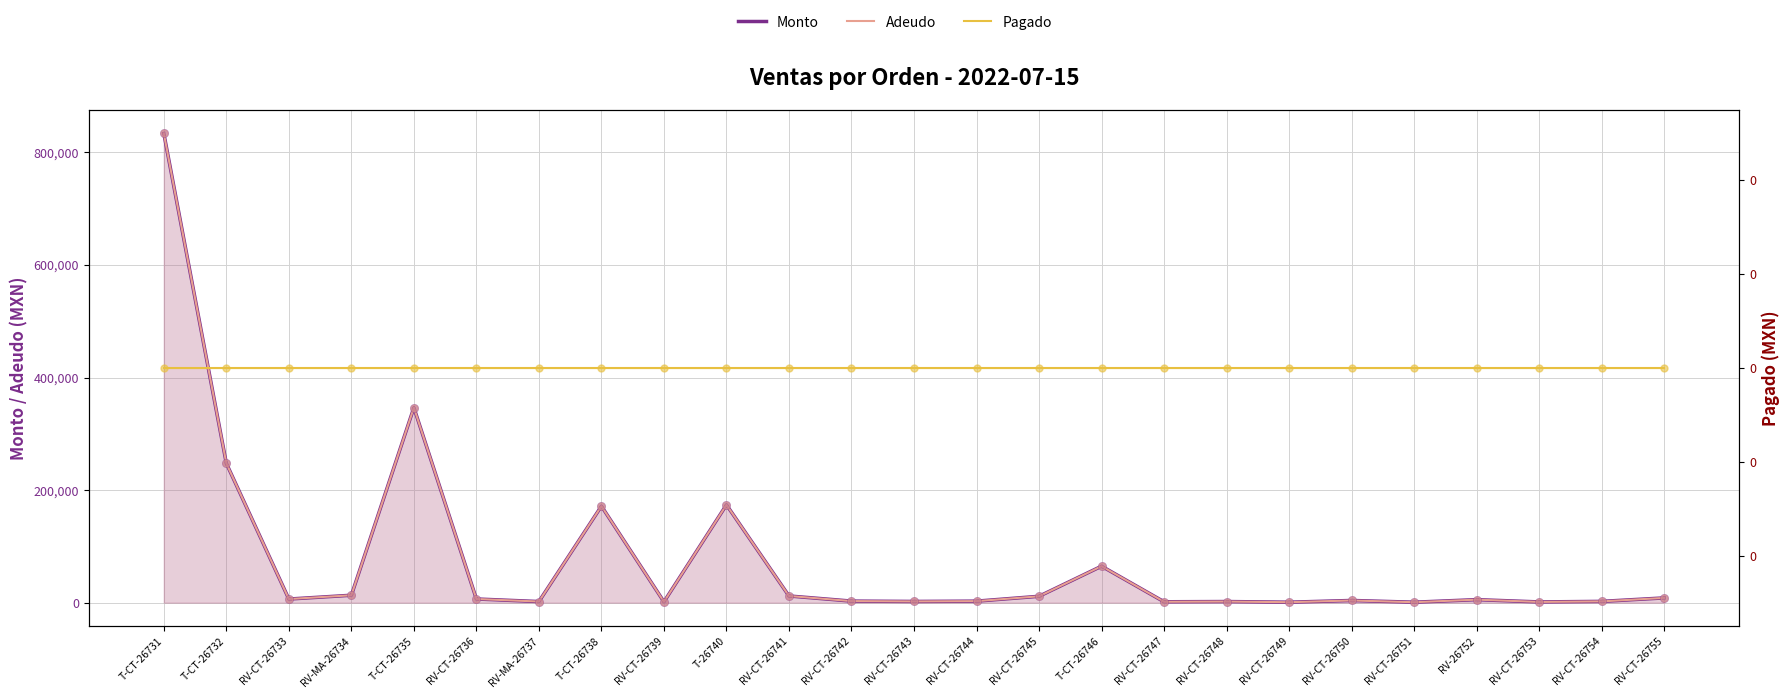

Is the value of Pagado at T-CT-26735 greater than the value of Monto at RV-CT-26750?

No